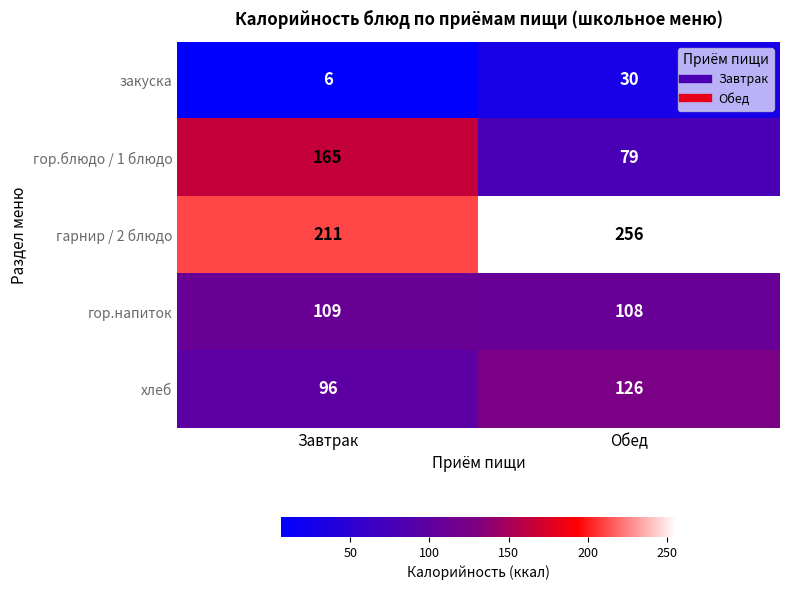

What is the sum of all хлеб values?

222